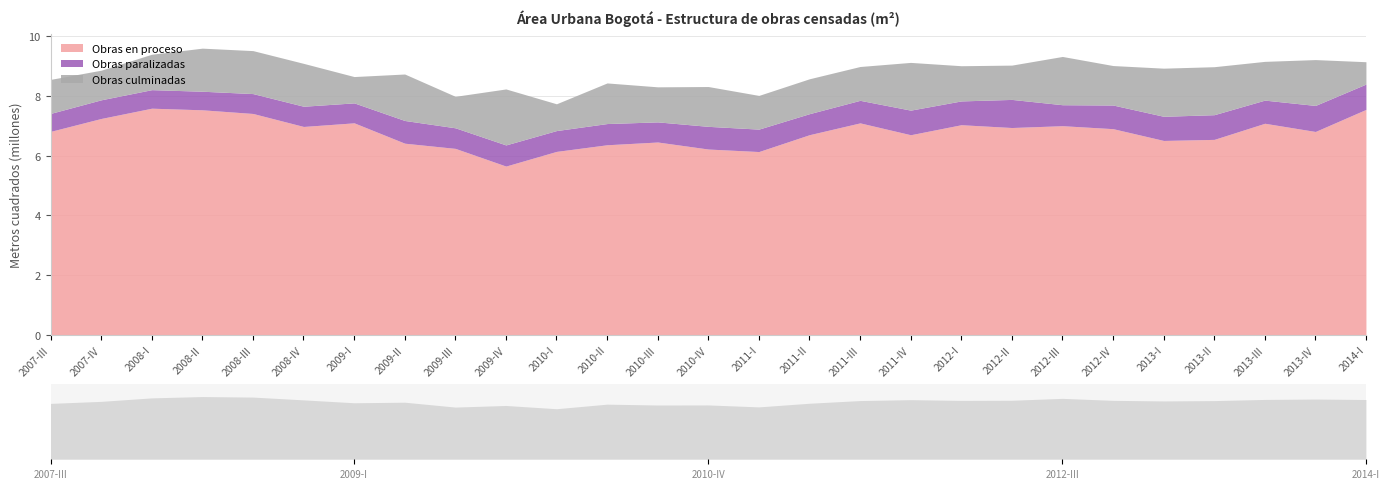

What is the lowest value of the Obras culminadas series?

747723